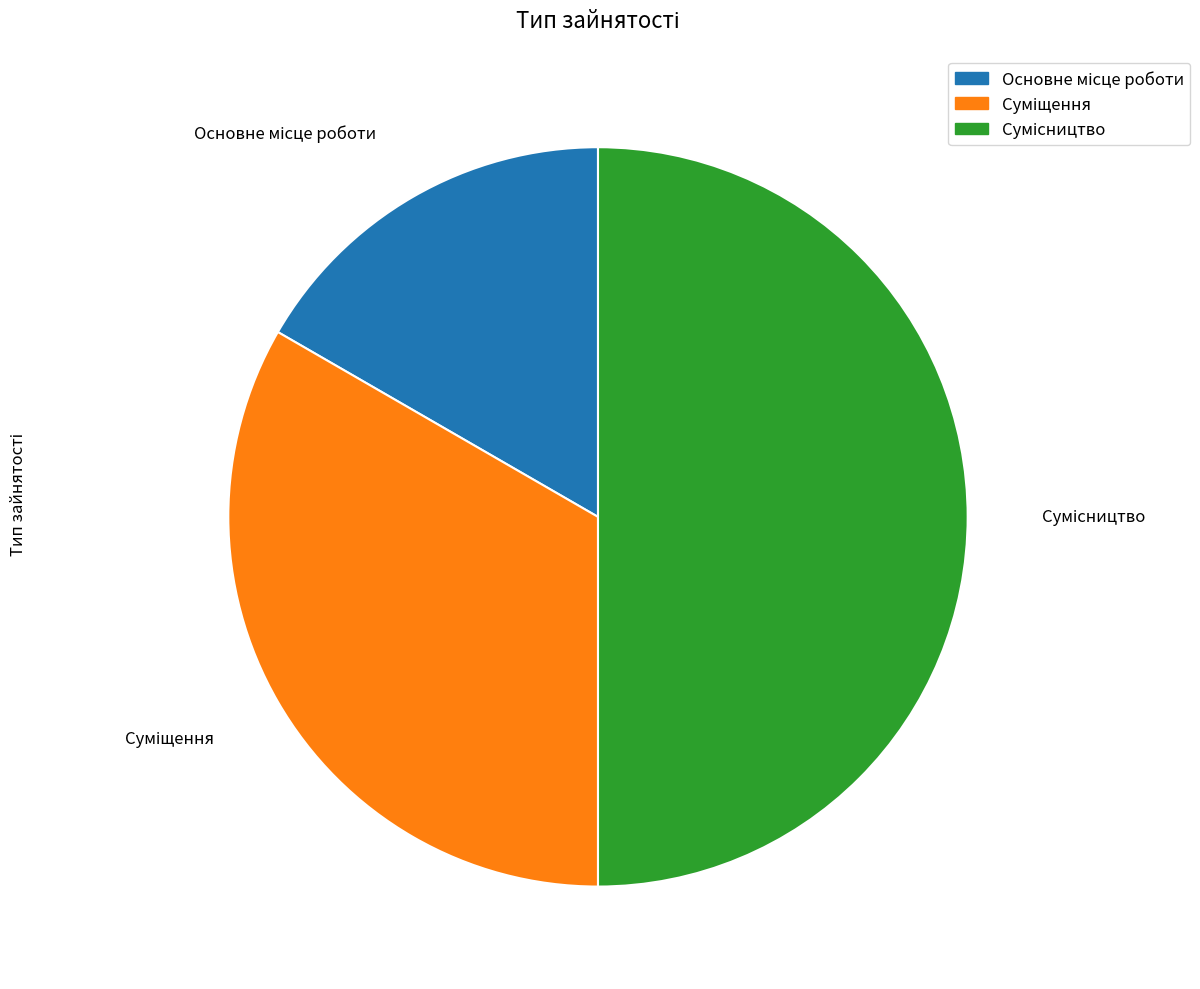

How many segments does this pie chart have?

3